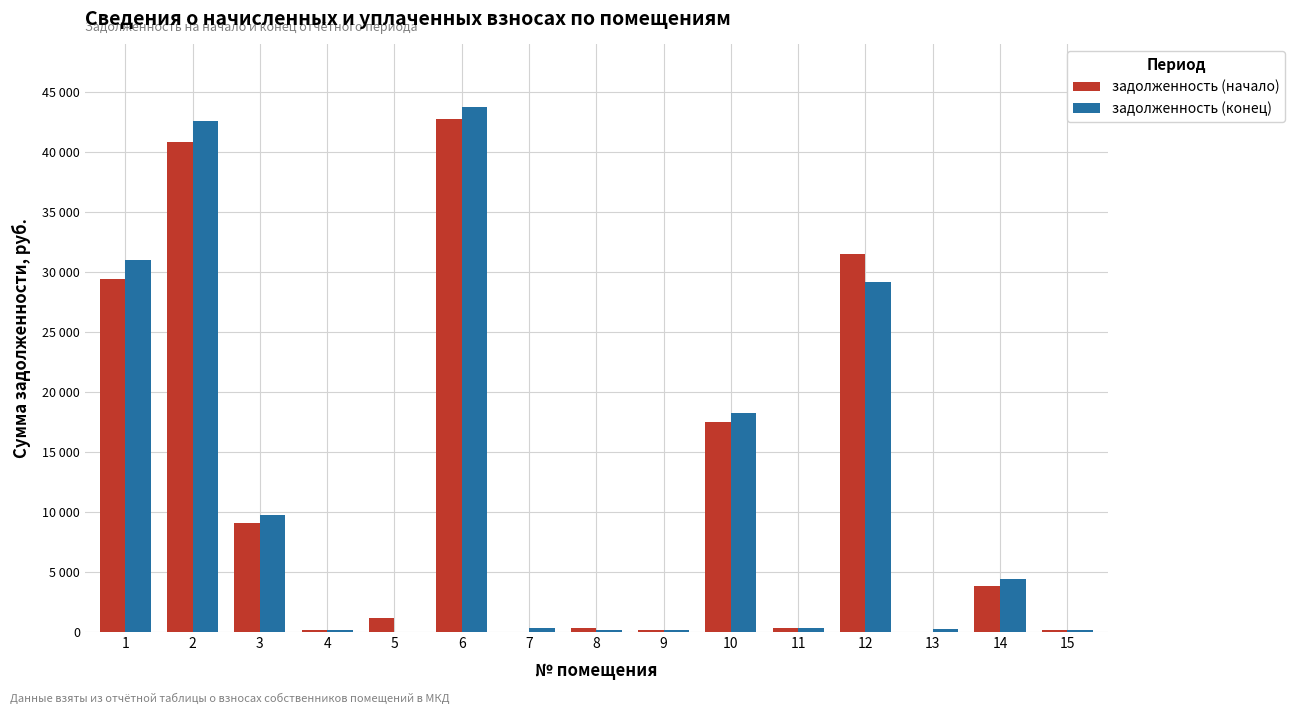

Are the bars grouped side by side (vs. stacked)?

Yes